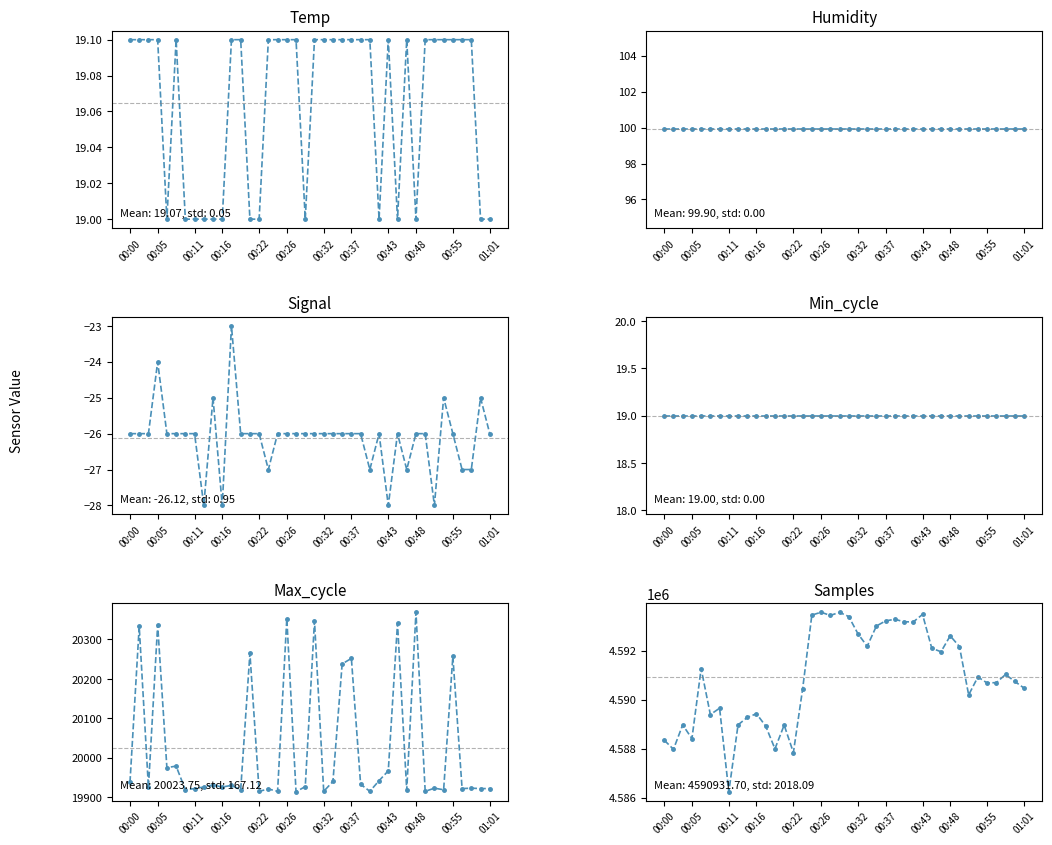

How many data points does each series have?

40